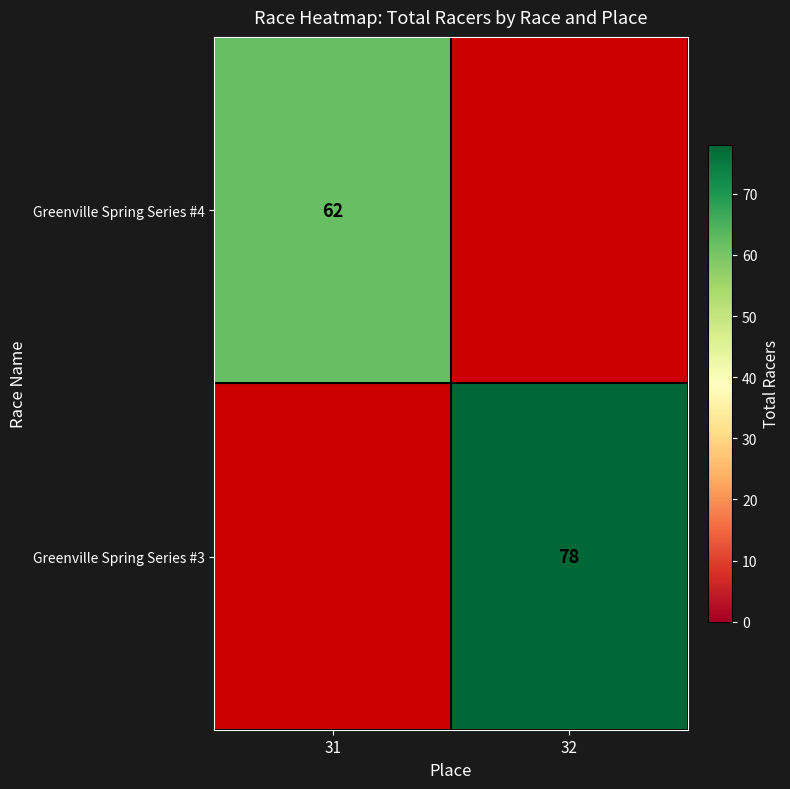

Is the value of Greenville Spring Series #3 at 32 greater than the value of Greenville Spring Series #4 at 31?

Yes